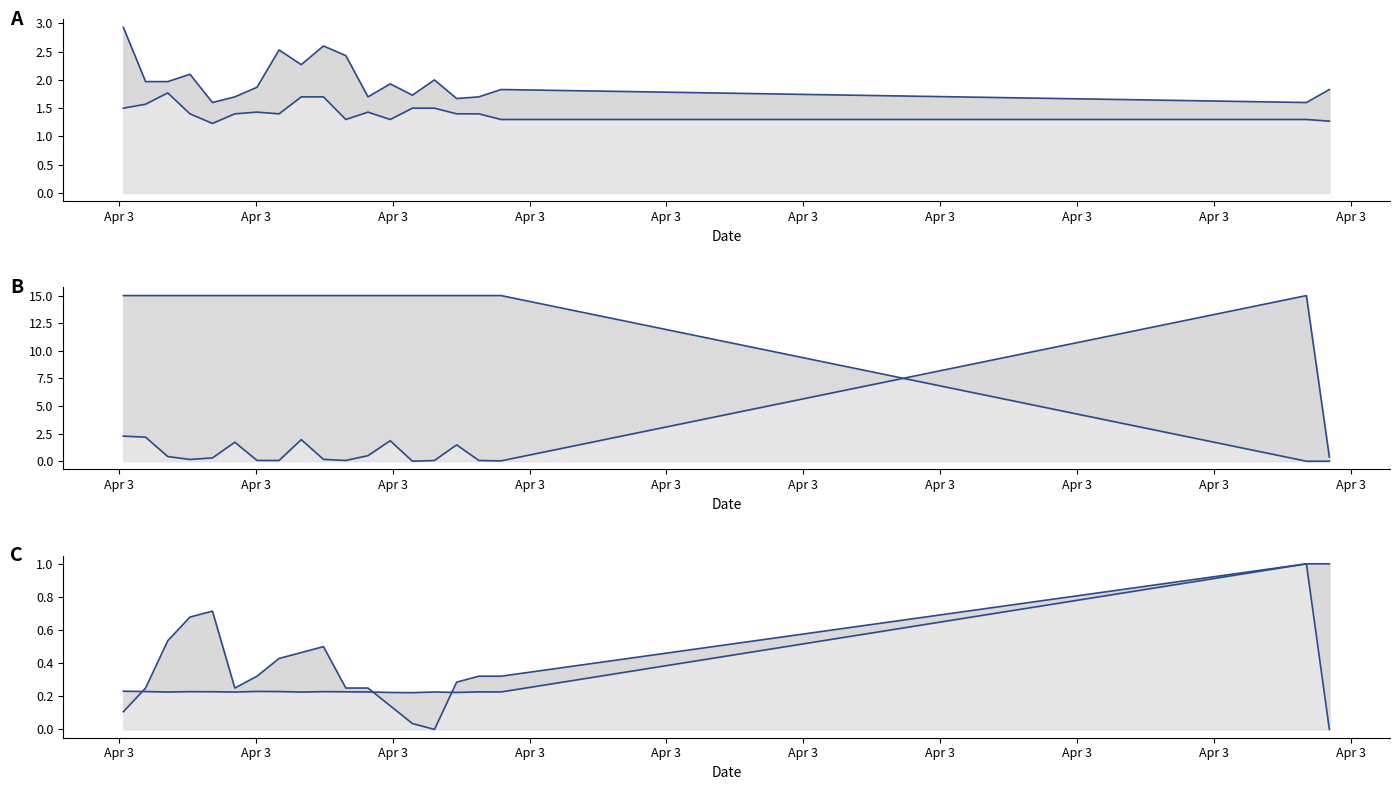

At which category is the sum across all series the highest?

Apr 3